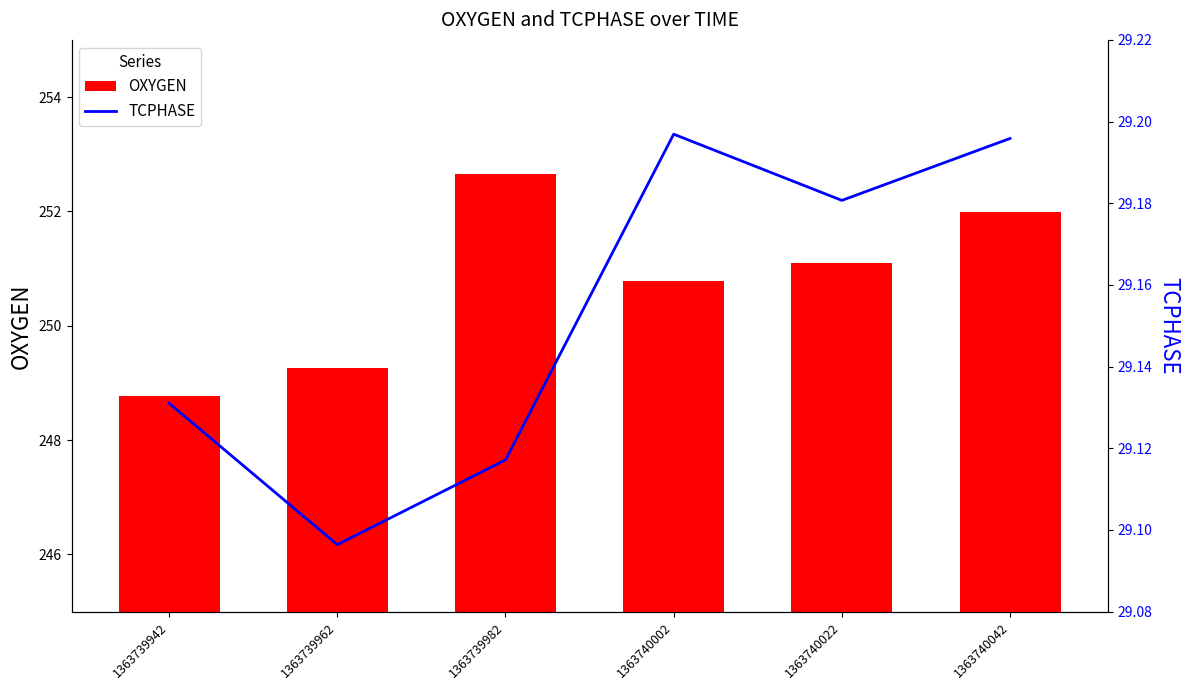

What is the difference between the highest and lowest values at 1363740042?

222.8